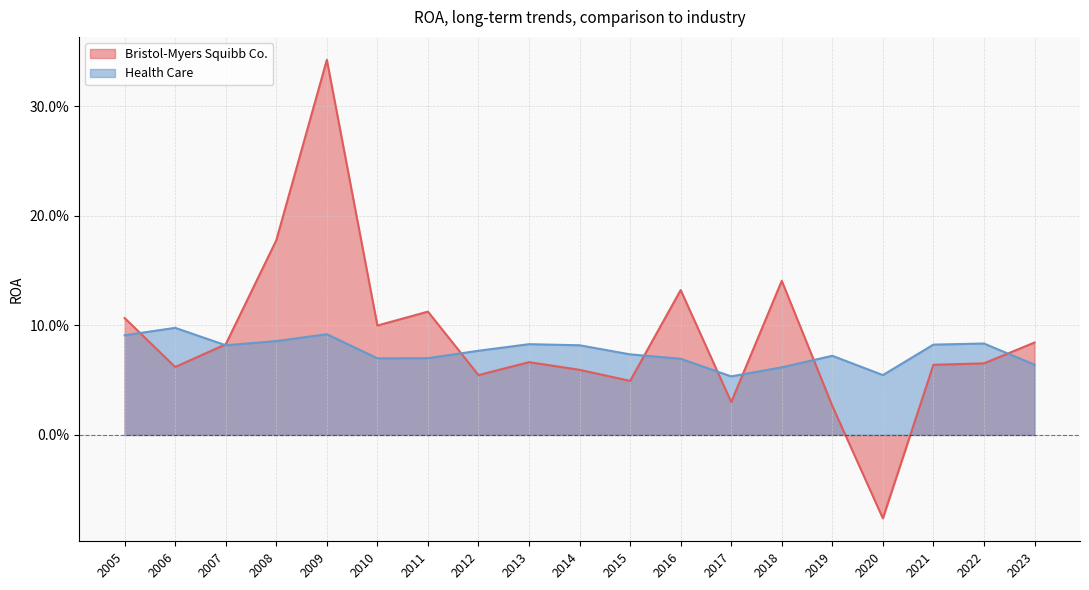

Which series ends up on top after the final intersection of Health Care and Bristol-Myers Squibb Co.?

Bristol-Myers Squibb Co.